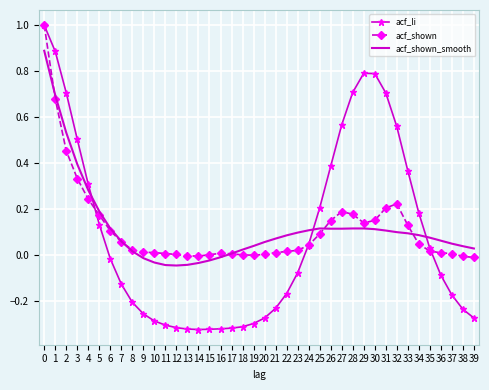

How many intersections are there between acf_shown_smooth and acf_shown?

5